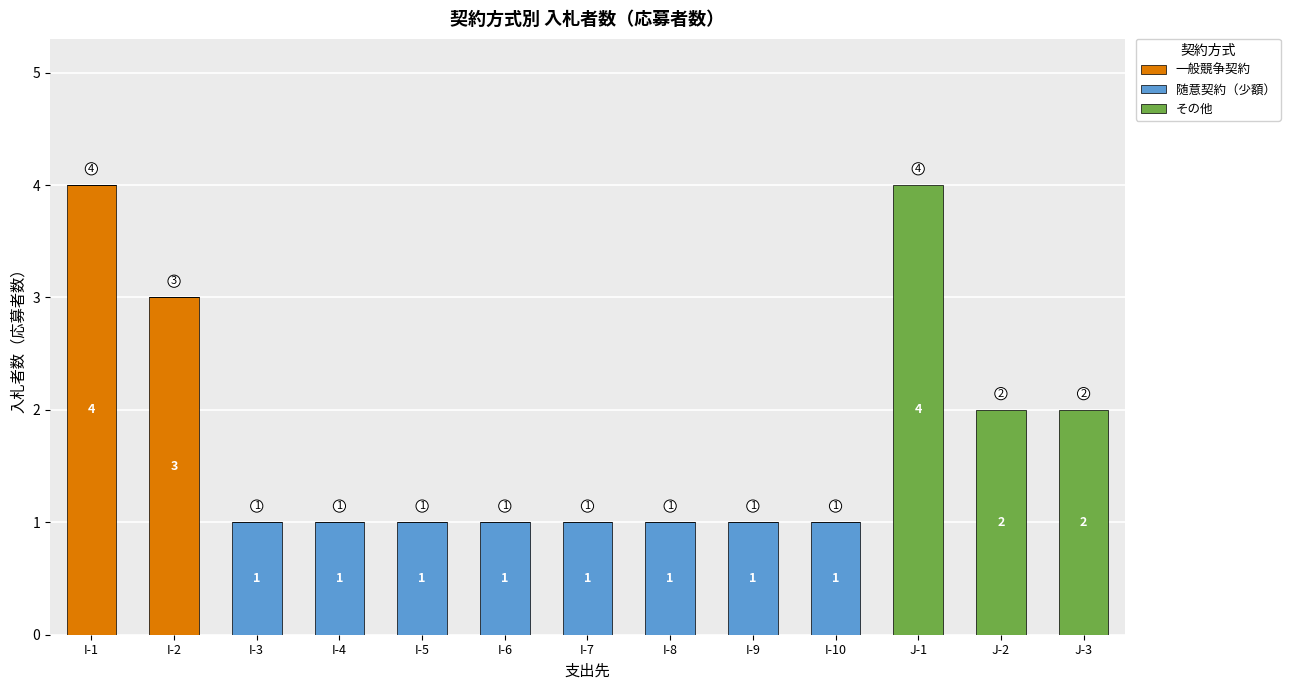

Reading left to right, transcribe the values for 一般競争契約.

I-1=4	I-2=3	I-3=0	I-4=0	I-5=0	I-6=0	I-7=0	I-8=0	I-9=0	I-10=0	J-1=0	J-2=0	J-3=0